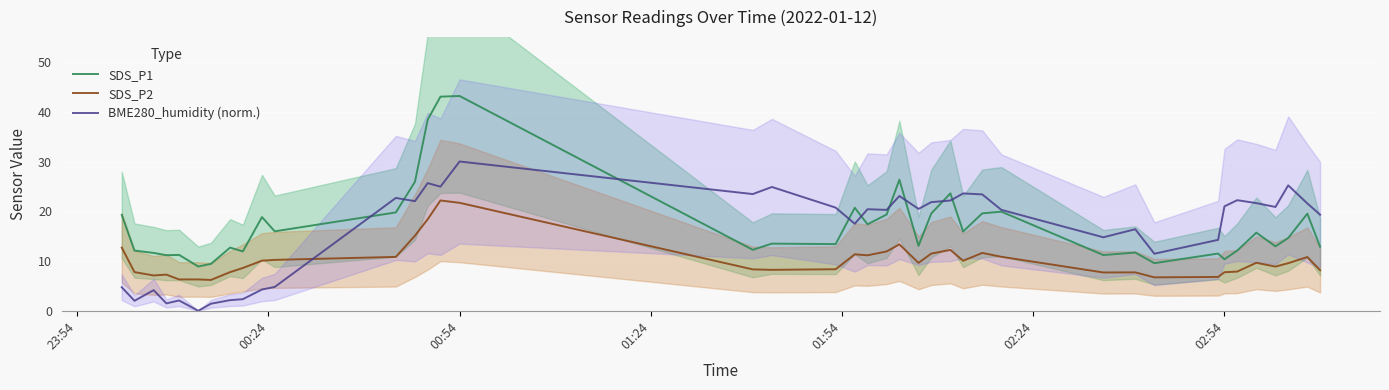

What are all the series names shown in the legend?

SDS_P1, SDS_P2, BME280_humidity (norm.)